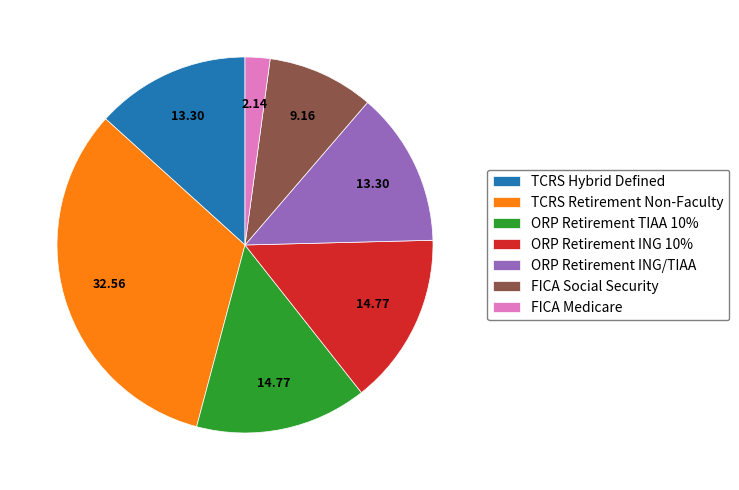

Which category has the biggest portion of the pie?

TCRS Retirement Non-Faculty